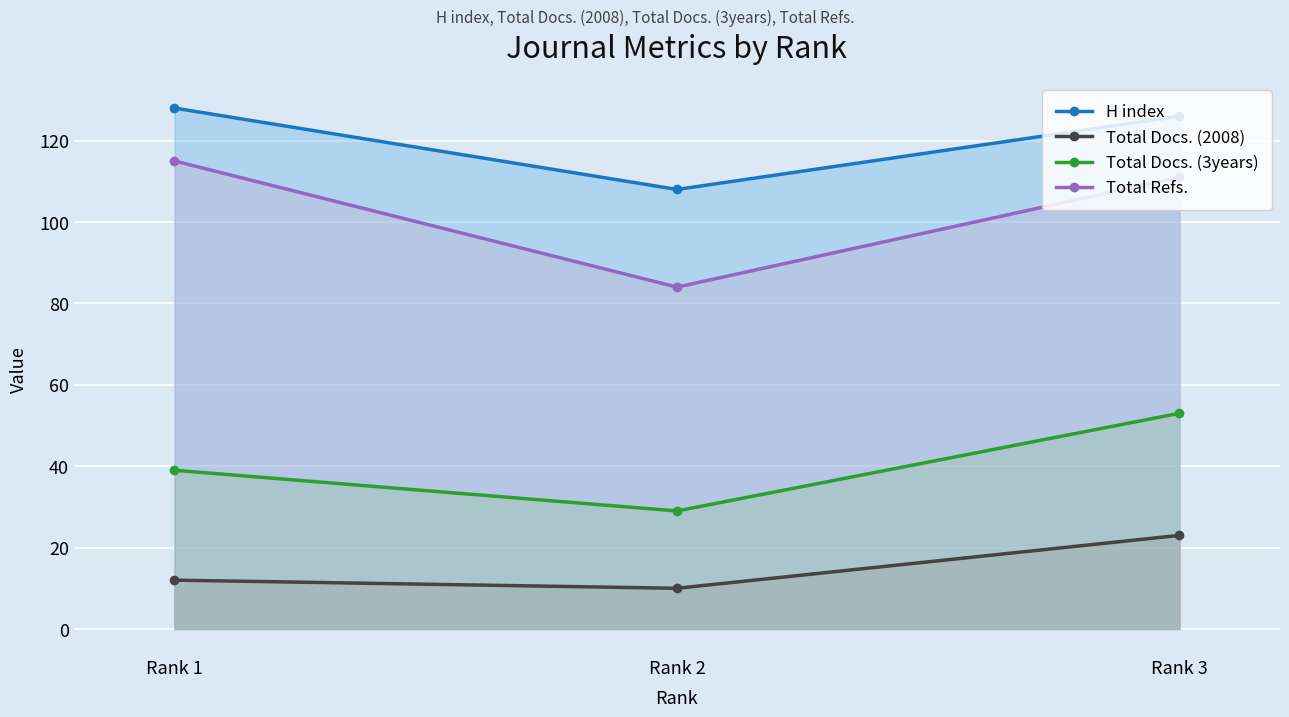

What is the value of the Total Docs. (3years) point at the 2nd from the left?

29